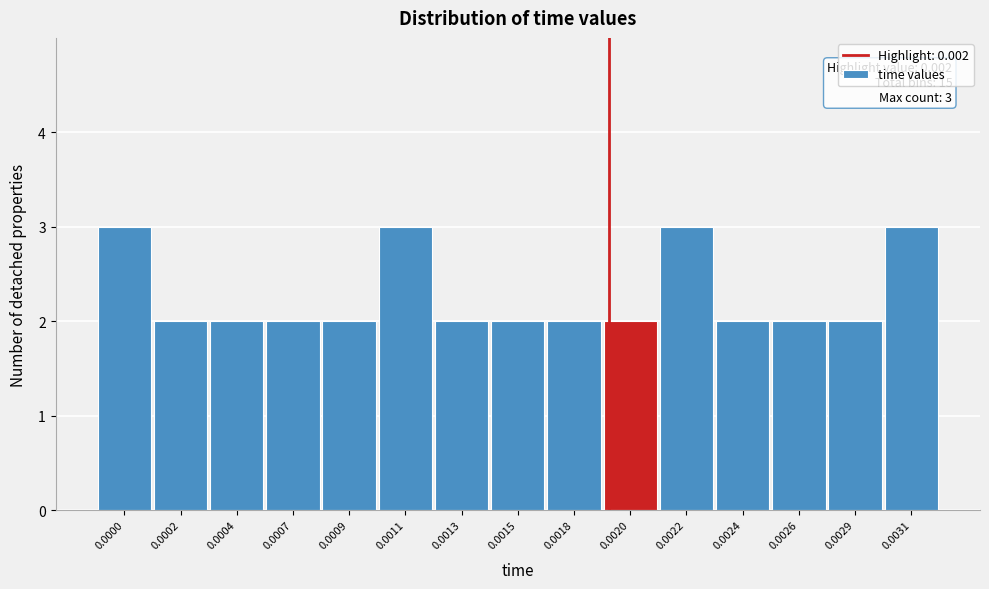

Reading right to left, list all the values displayed in this chart.

3	2	2	2	3	2	2	2	2	3	2	2	2	2	3